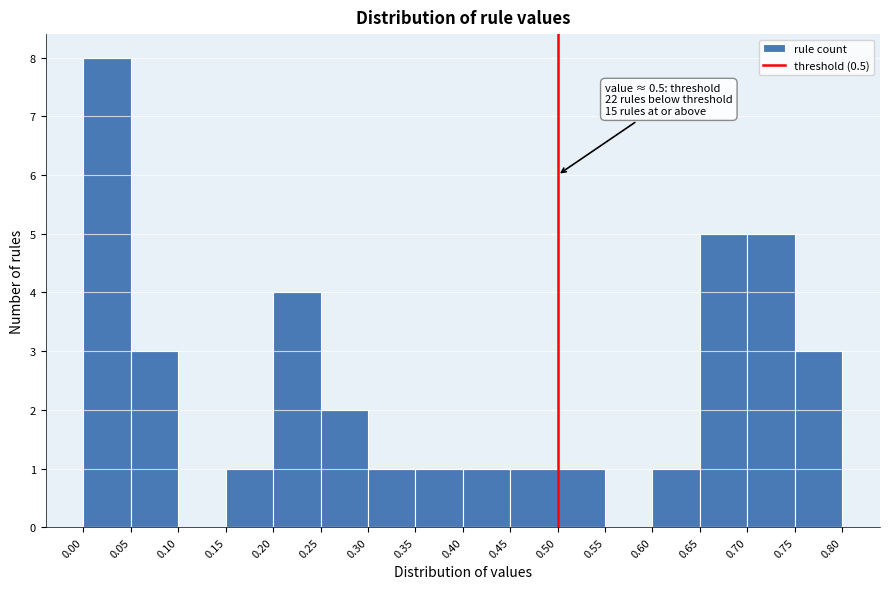

Over which range of the x-axis is the bar tallest?

0.00 to 0.05